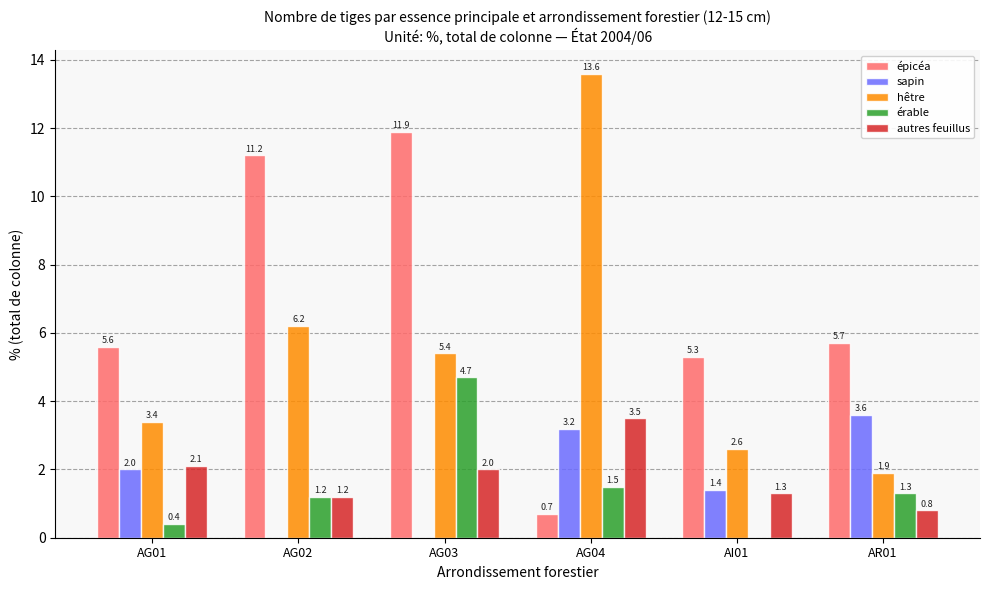

Which series changed the most between AG03 and AG04?

épicéa